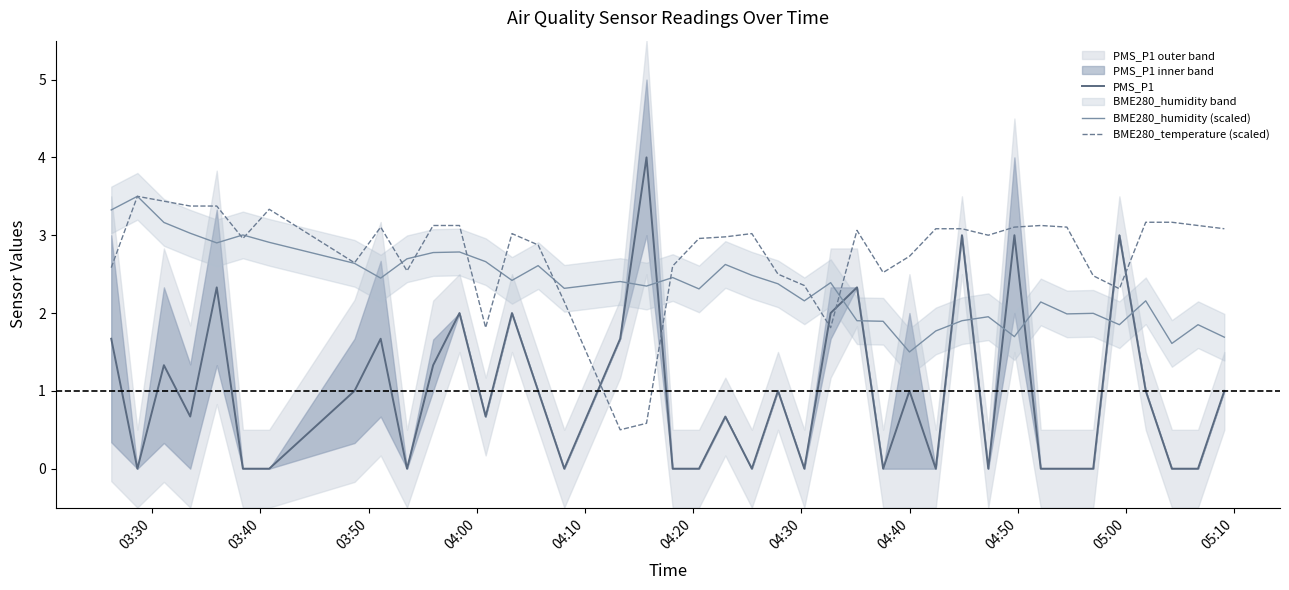

Reading left to right, transcribe all the data shown in this chart.

PMS_P1: 1.7	0.0	1.3	0.7	2.3	0.0	0.0	1.0	1.7	0.0	1.3	2.0	0.7	2.0	1.0	0.0	1.7	4.0	0.0	0.0	0.7	0.0	1.0	0.0	2.0	2.3	0.0	1.0	0.0	3.0	0.0	3.0	0.0	0.0	0.0	3.0	1.0	0.0	0.0	1.0
BME280_humidity (scaled): 3.3	3.5	3.2	3.0	2.9	3.0	2.9	2.6	2.4	2.7	2.8	2.8	2.7	2.4	2.6	2.3	2.4	2.3	2.5	2.3	2.6	2.5	2.4	2.2	2.4	1.9	1.9	1.5	1.8	1.9	2.0	1.7	2.1	2.0	2.0	1.9	2.2	1.6	1.9	1.7
BME280_temperature (scaled): 2.6	3.5	3.4	3.4	3.4	3.0	3.3	2.6	3.1	2.5	3.1	3.1	1.8	3.0	2.9	2.1	0.5	0.6	2.6	3.0	3.0	3.0	2.5	2.4	1.8	3.1	2.5	2.7	3.1	3.1	3.0	3.1	3.1	3.1	2.5	2.3	3.2	3.2	3.1	3.1